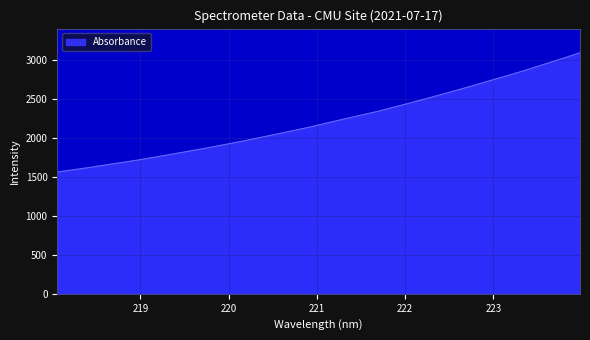

What is the sum of all values?

71311.0